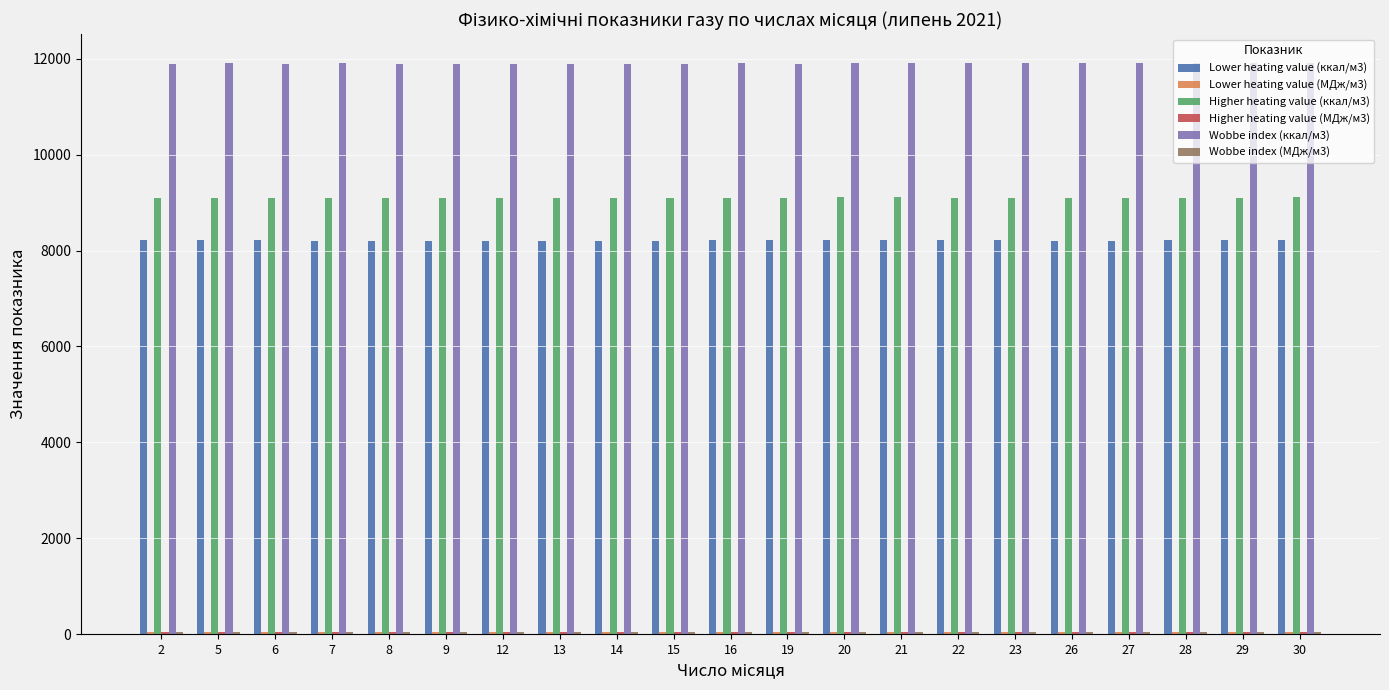

Which series has the largest total across all categories?

Wobbe index (ккал/м3)